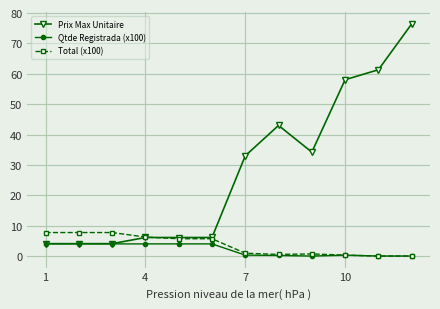

What is the sum of all Total (x100) values?

43.4